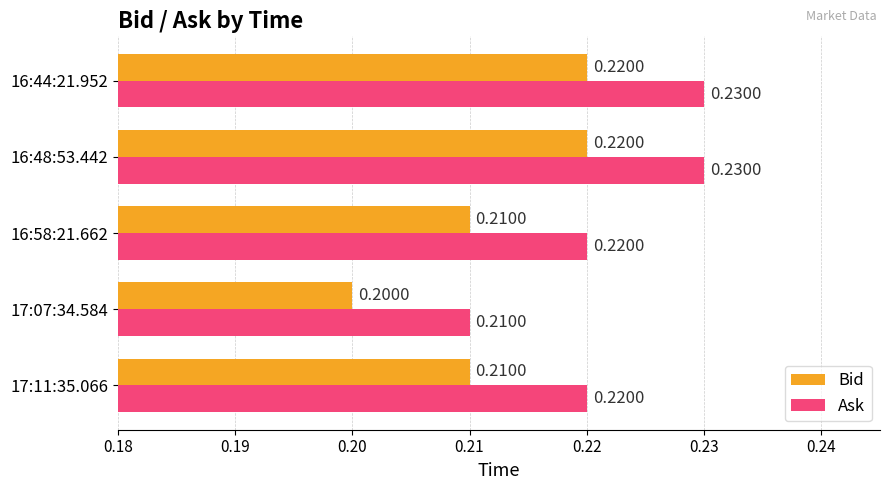

What is the sum of the Ask values at 17:07:34.584 and 16:44:21.952?

0.4